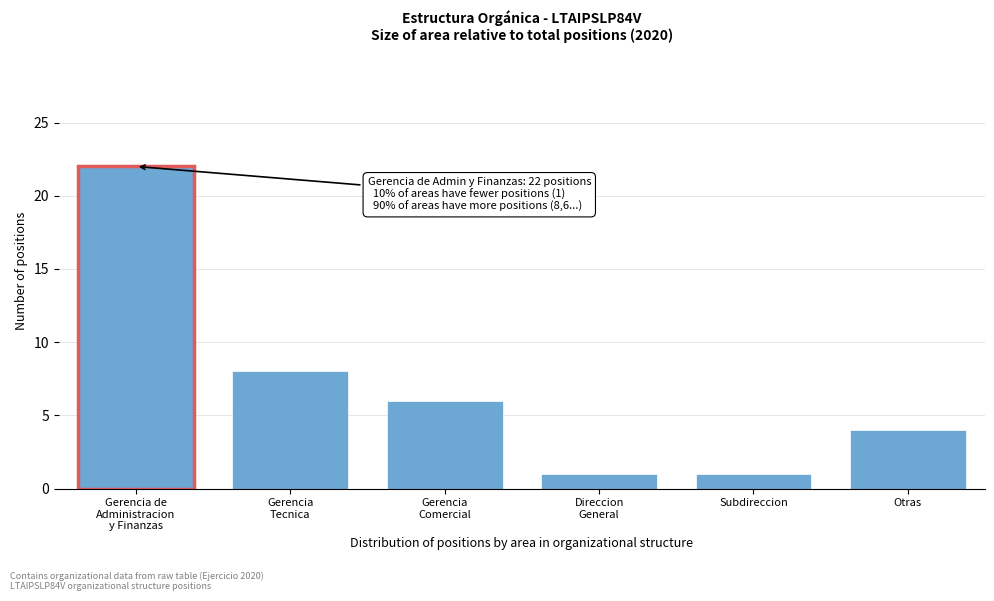

Reading right to left, list all the values displayed in this chart.

4	1	1	6	8	22